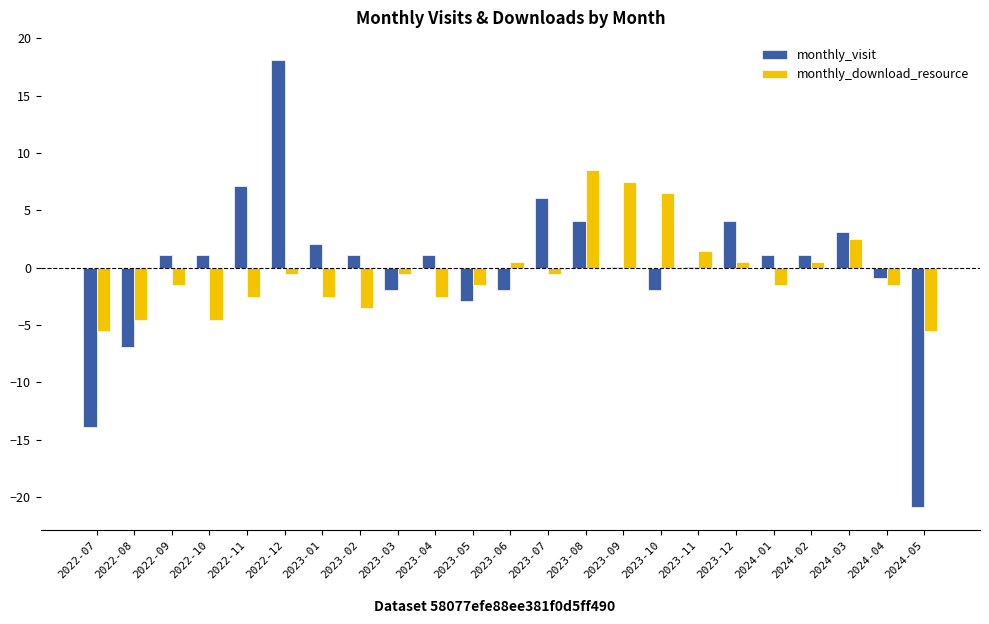

The monthly_download_resource series shows -0.5 at 2022-12. True or false?

True